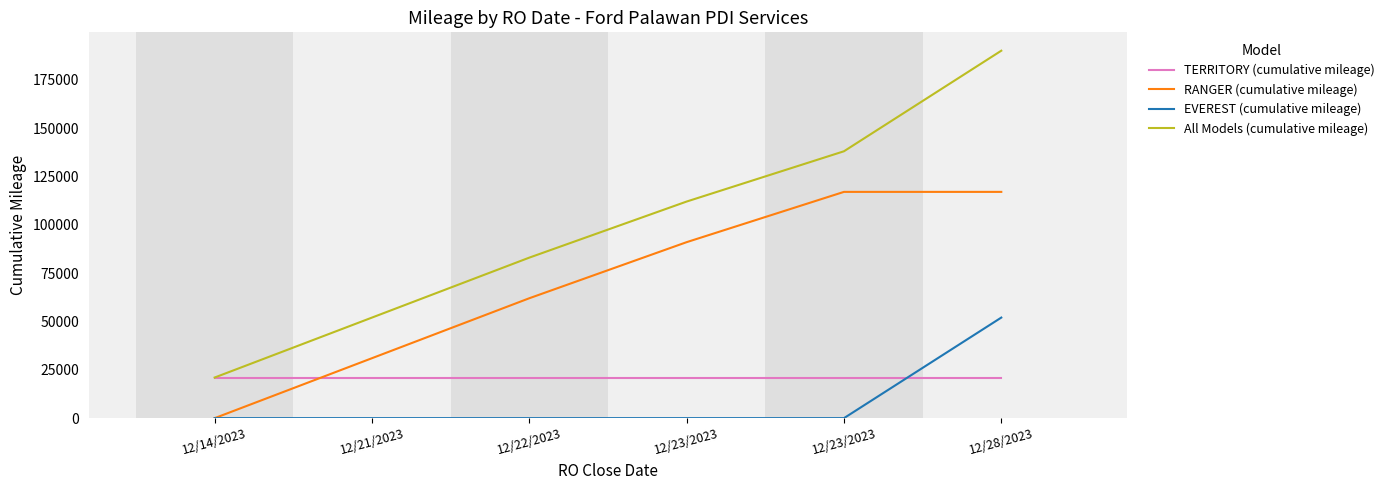

What are all the series names shown in the legend?

TERRITORY (cumulative mileage), RANGER (cumulative mileage), EVEREST (cumulative mileage), All Models (cumulative mileage)